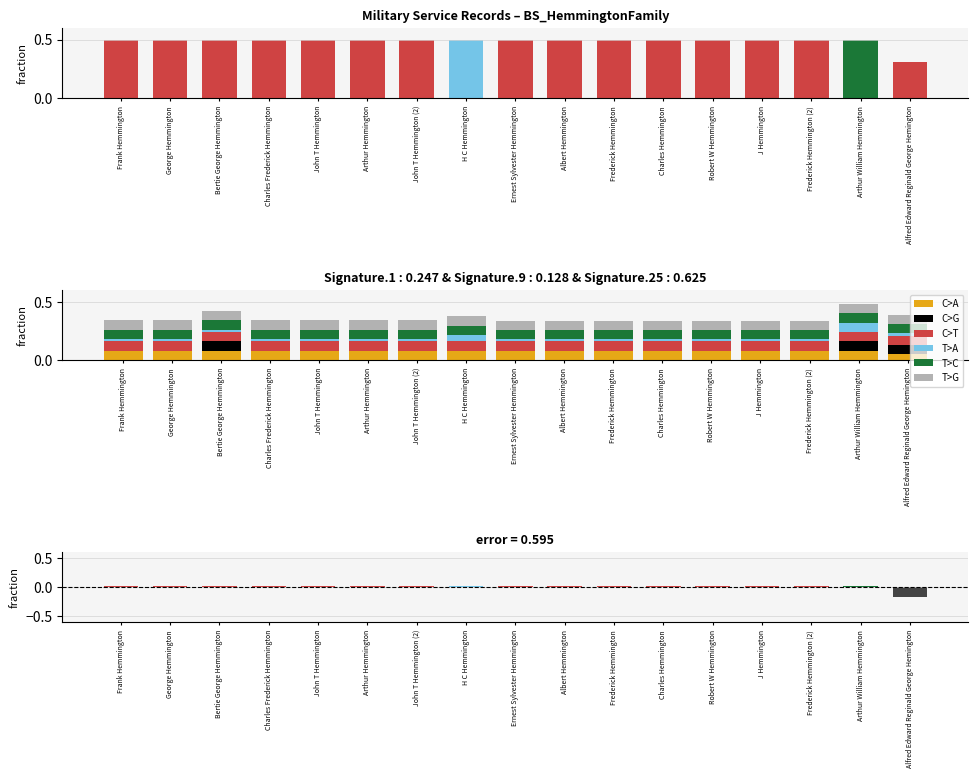

What is the label of the 14th bar from the left?

J Hemmington